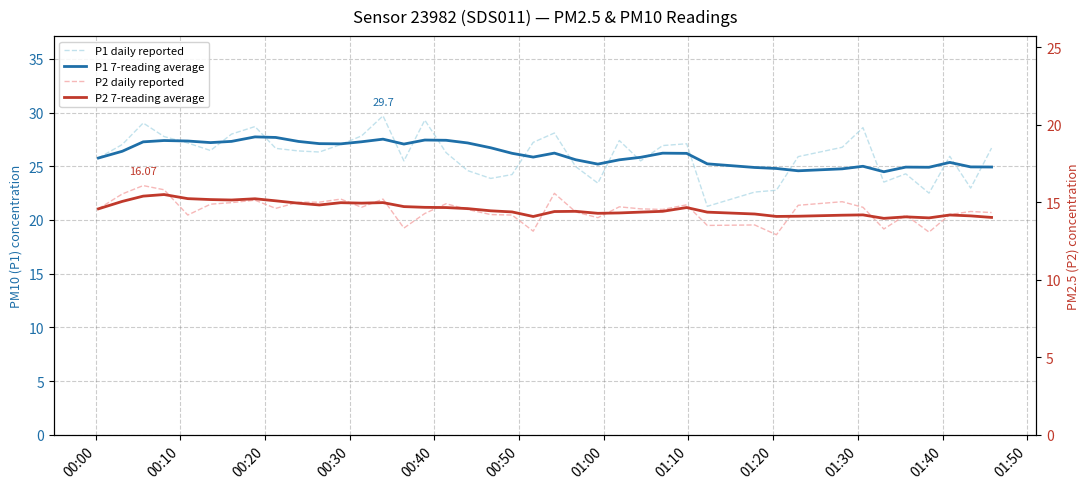

What is the value of the P2 daily reported point at the 15th from the left?

13.3